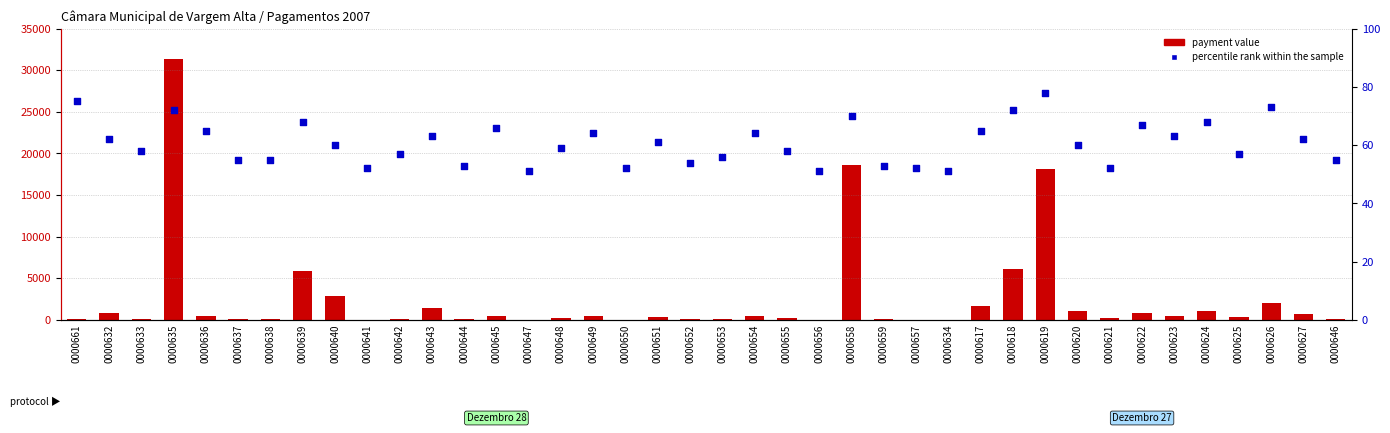

Which series contains the lowest Y value?

payment value